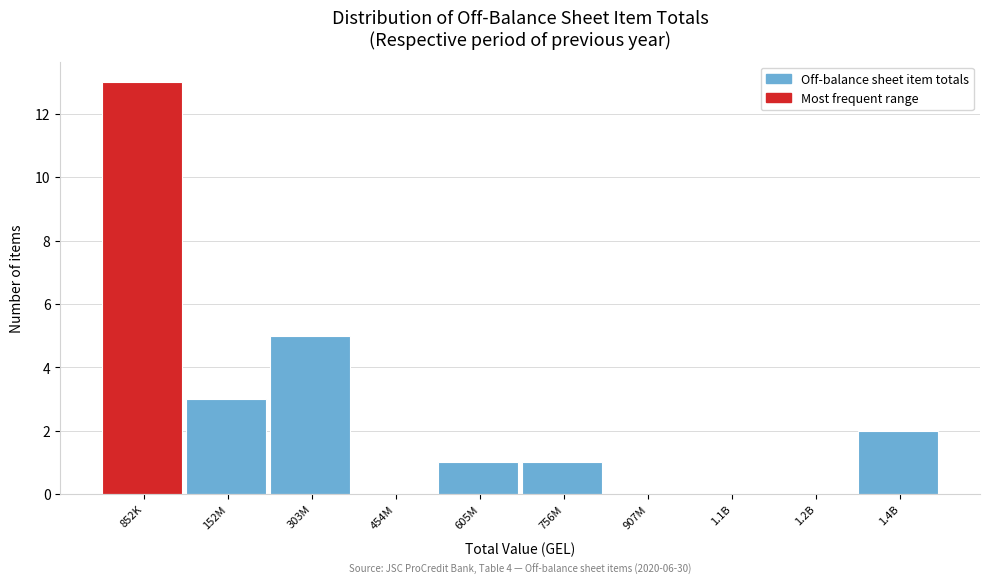

Reading left to right, extract all data points from this chart.

852K=13	152M=3	303M=5	454M=0	605M=1	756M=1	907M=0	1.1B=0	1.2B=0	1.4B=2